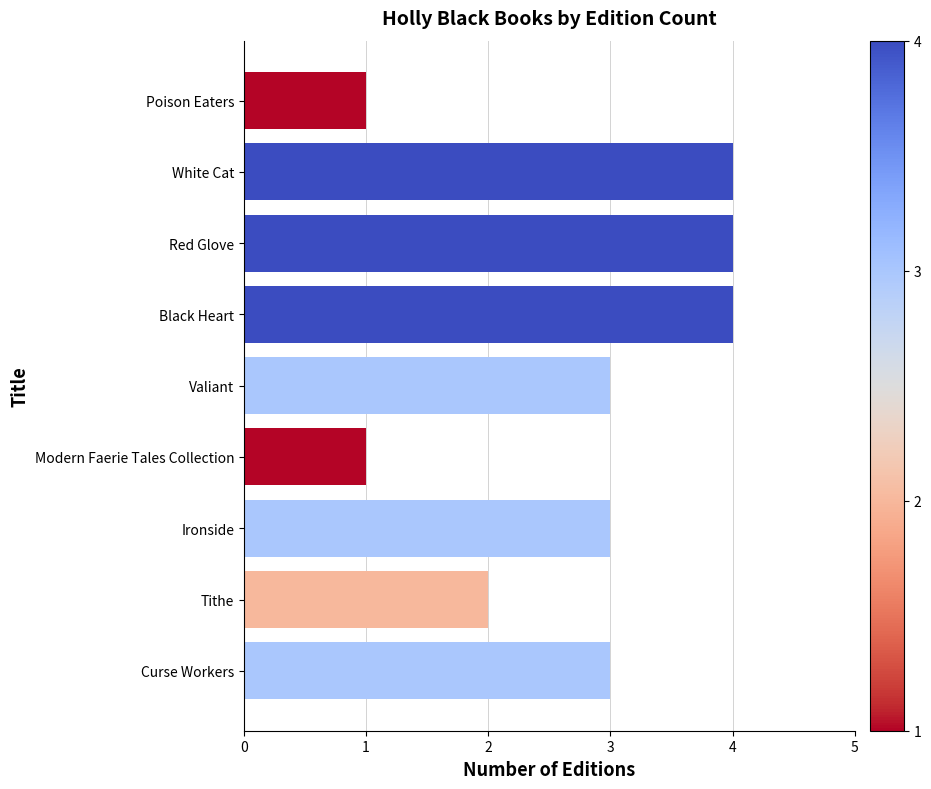

Which has a higher value, Poison Eaters or Valiant?

Valiant